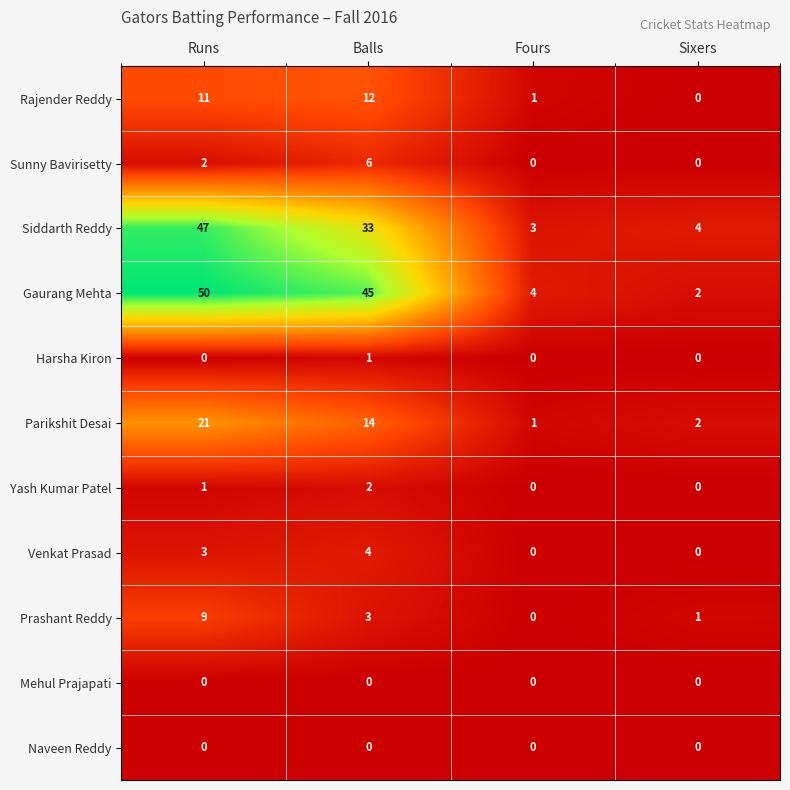

Which label corresponds to the largest value in the chart?

Runs